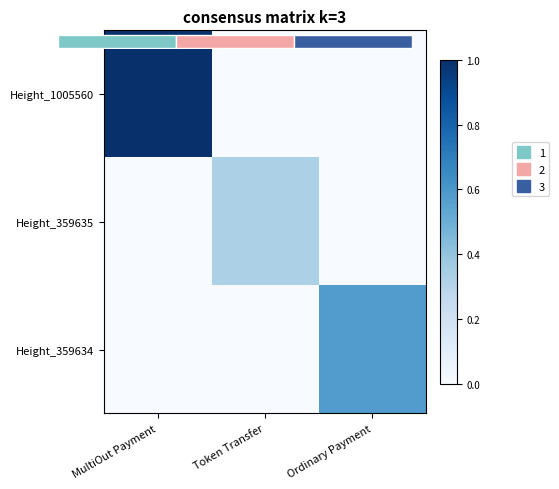

Rank the categories by Height_359634 value from lowest to highest.

MultiOut Payment, Token Transfer, Ordinary Payment